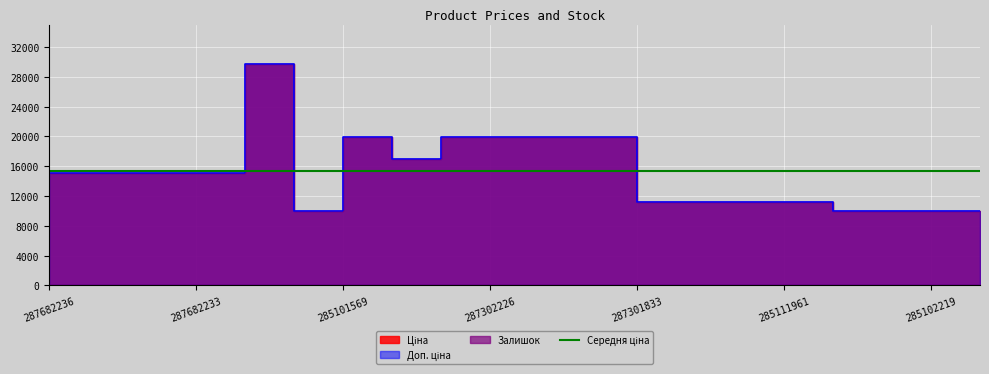

What is the difference between the Доп. ціна values at 287302224 and 285102221?

9989.2